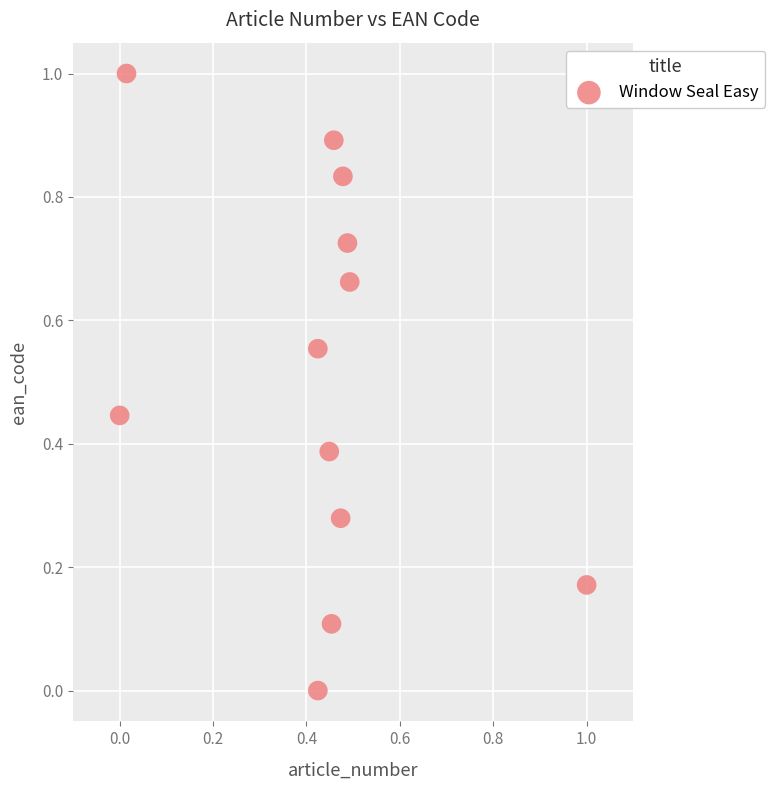

What is the range of X values (max minus min)?

1.0